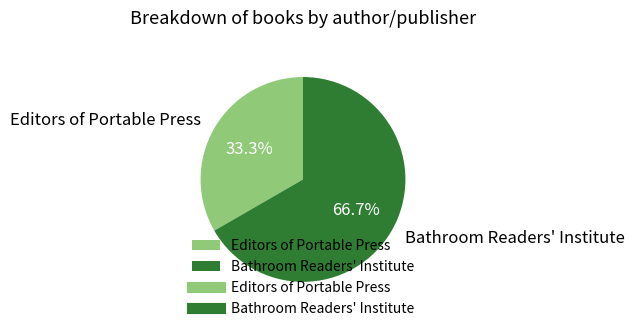

The Bathroom Readers' Institute slice represents 67% of the pie. True or false?

True